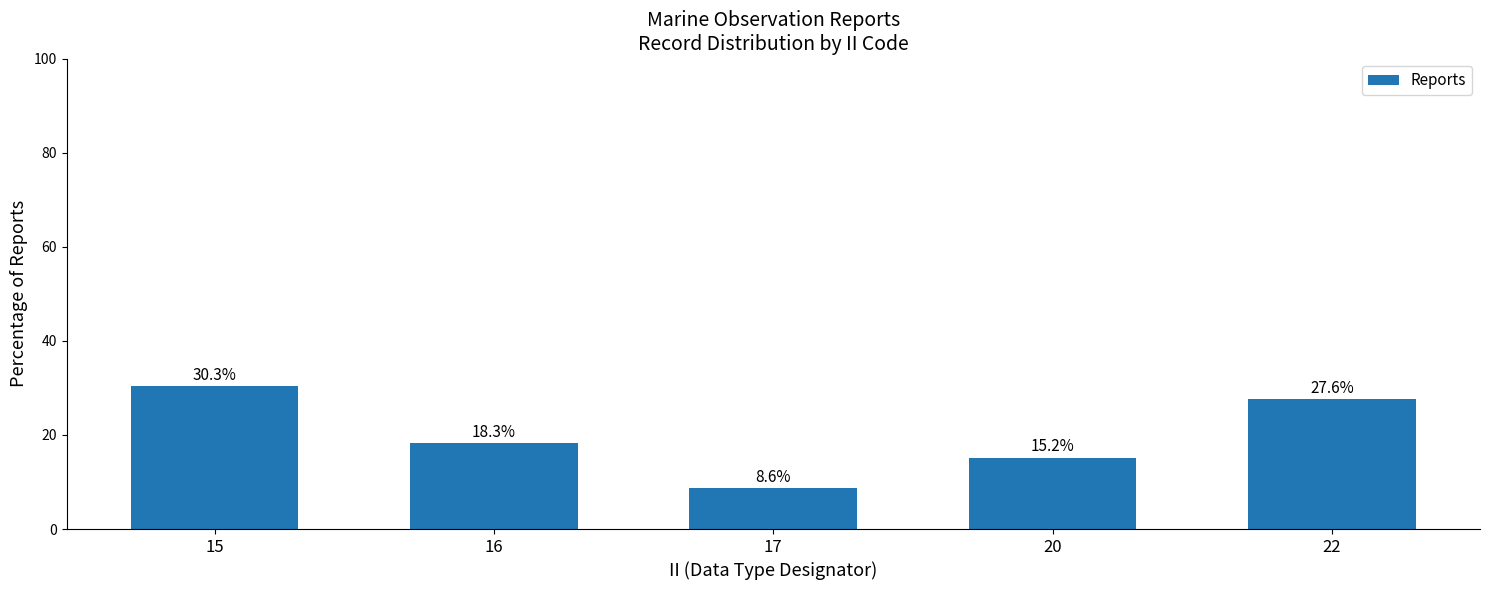

Which category has the highest value across all series?

15